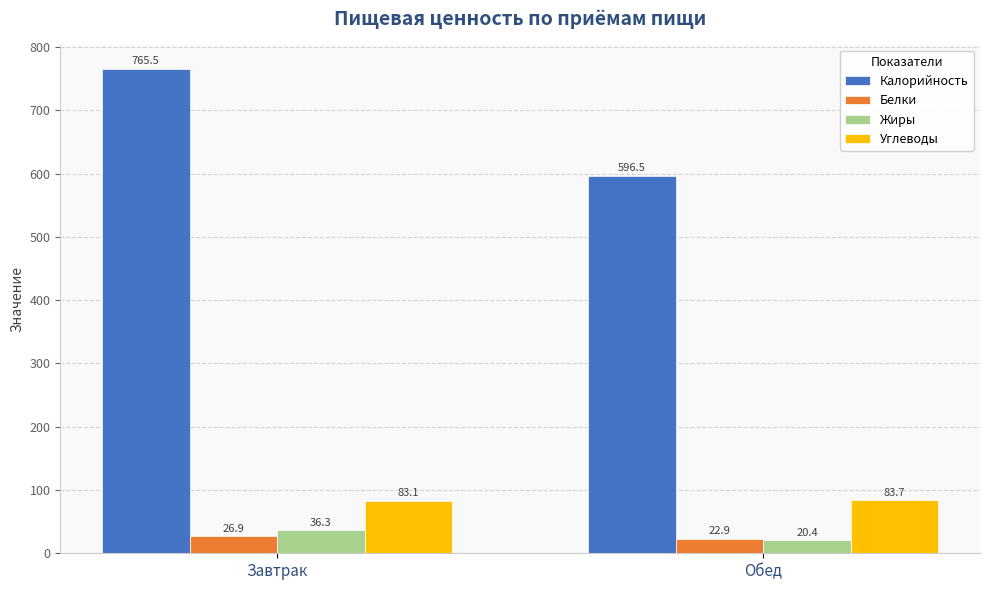

What are all the series names shown in the legend?

Калорийность, Белки, Жиры, Углеводы